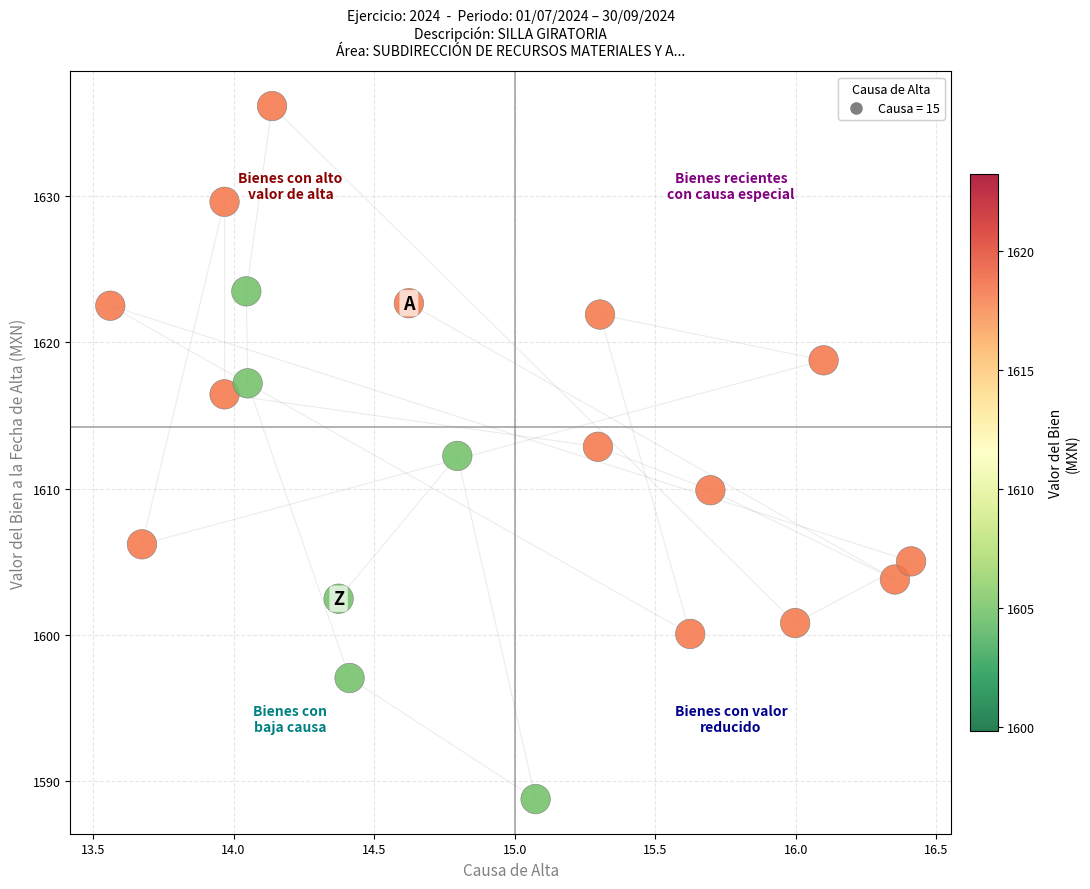

What is the range of X values (max minus min)?

2.8